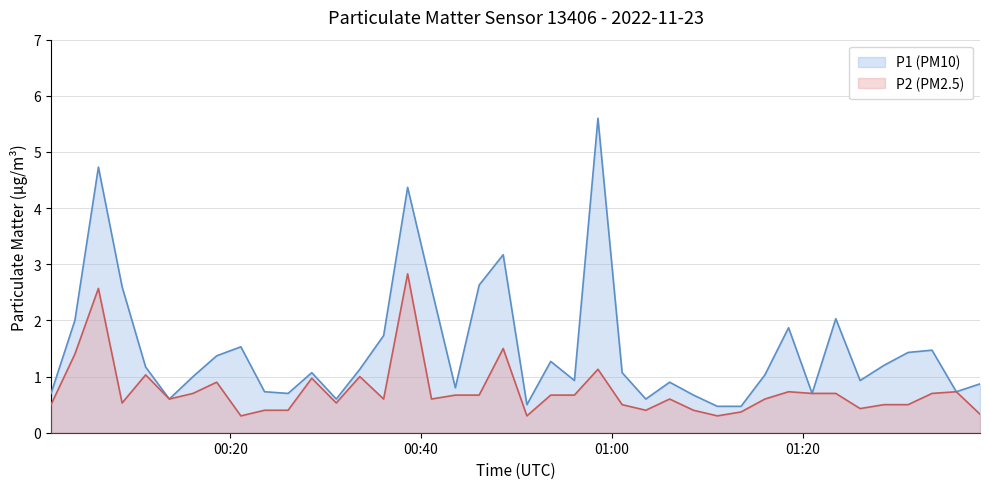

How many values in the P1 (PM10) series exceed 1?

22